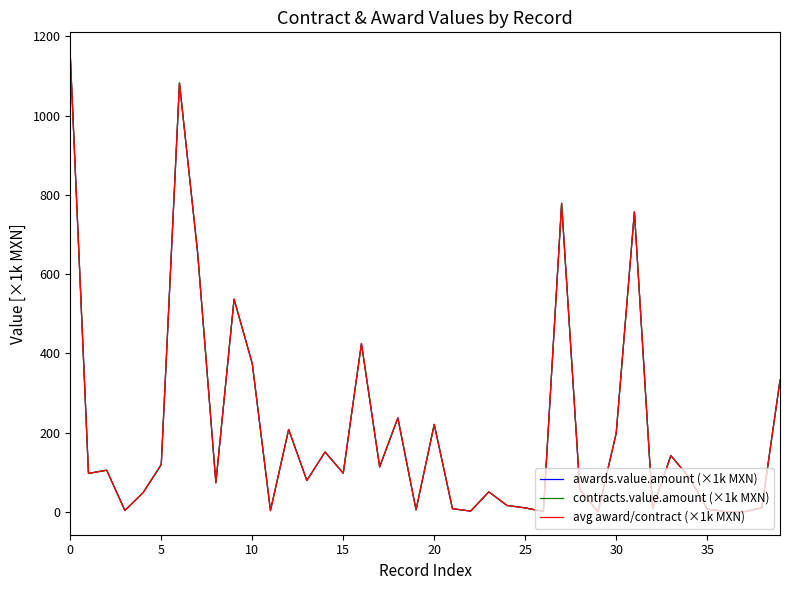

What is the difference between the maximum and minimum values in the avg award/contract (×1k MXN) series?

1152.3